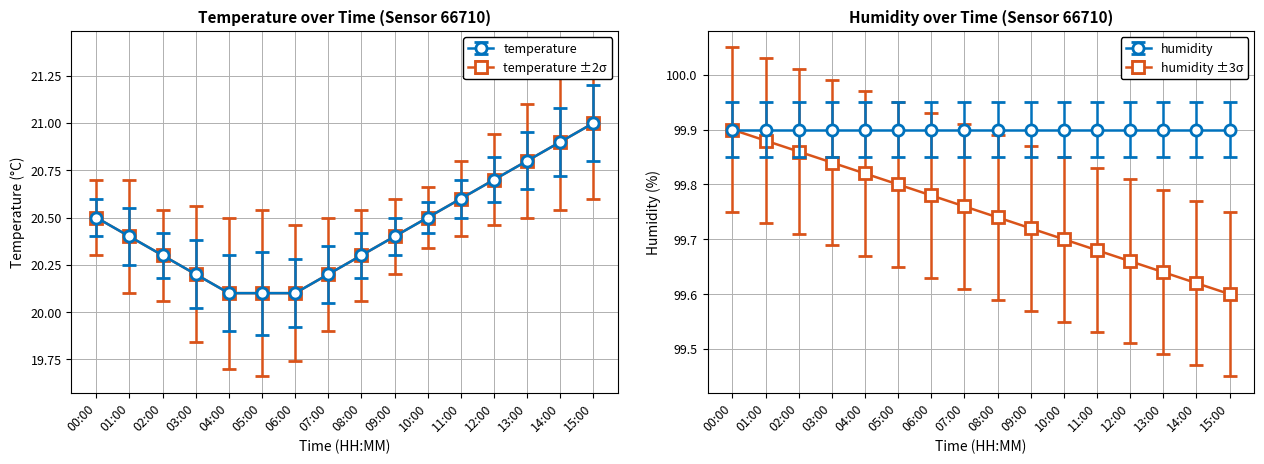

What is the maximum value shown in the chart?

21.0